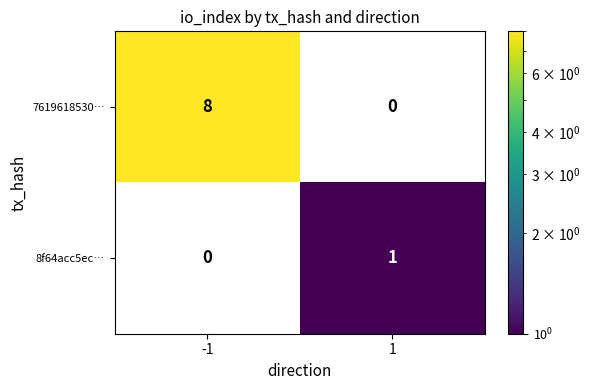

Reading right to left, transcribe all the data shown in this chart.

7619618530…: 1=0	-1=8
8f64acc5ec…: 1=1	-1=0